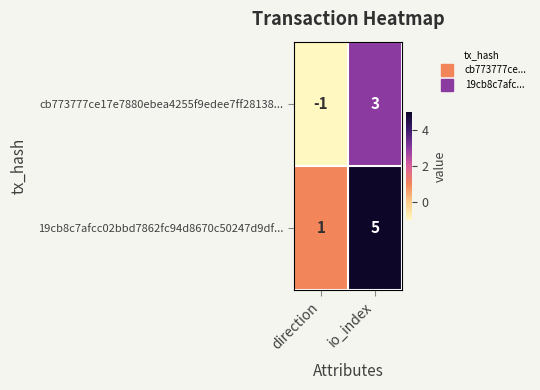

Rank the series by their average value, from highest to lowest.

19cb8c7afcc02bbd7862fc94d8670c50247d9df..., cb773777ce17e7880ebea4255f9edee7ff28138...